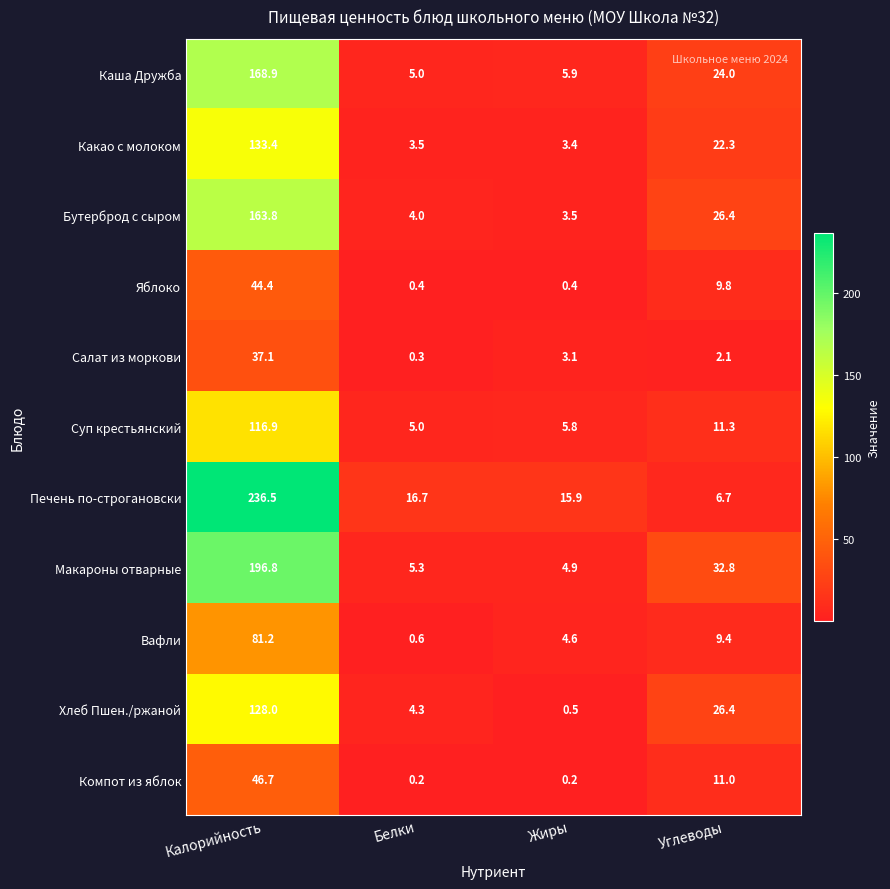

What is the sum of all Каша Дружба values?

203.8